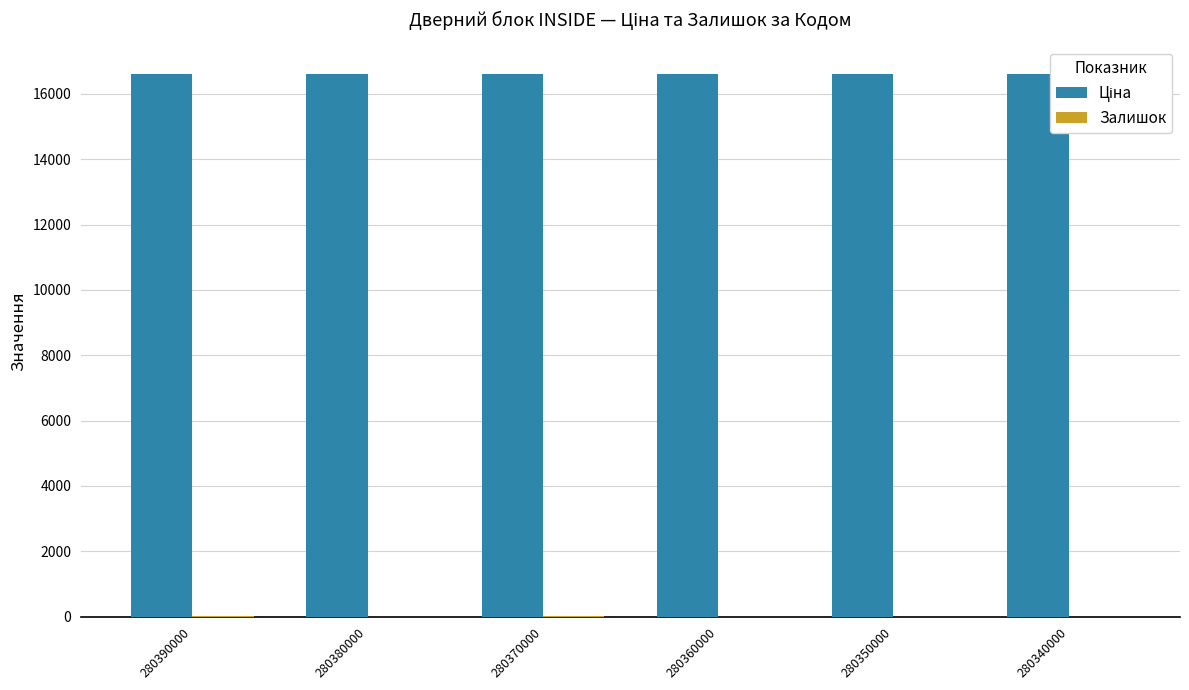

List the series in order of their overall mean, lowest first.

Залишок, Ціна